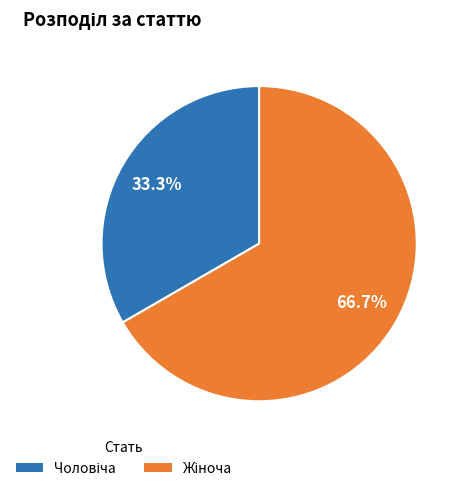

Does any single category account for the majority?

Yes